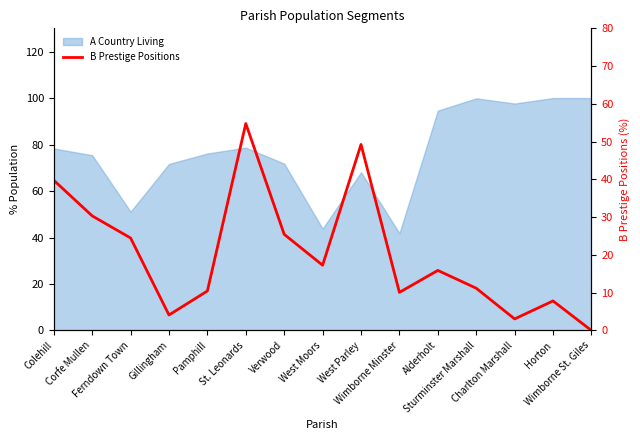

Reading left to right, what are all the values shown in this chart?

39.8	30.3	24.5	4.1	10.5	54.8	25.5	17.3	49.2	10.1	15.9	11.2	3.1	7.8	0.0